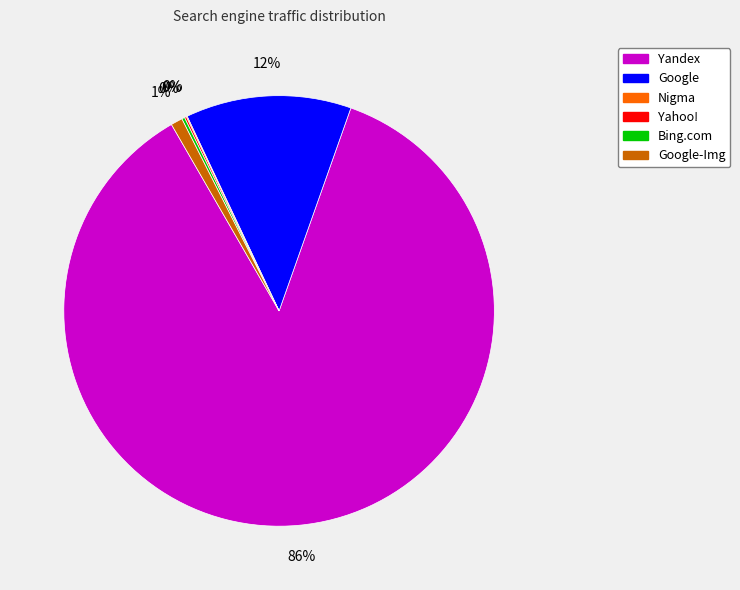

The Yandex slice represents 96% of the pie. True or false?

False